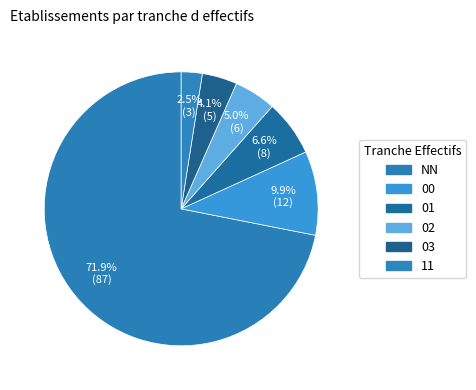

Count the number of slices in the pie.

6